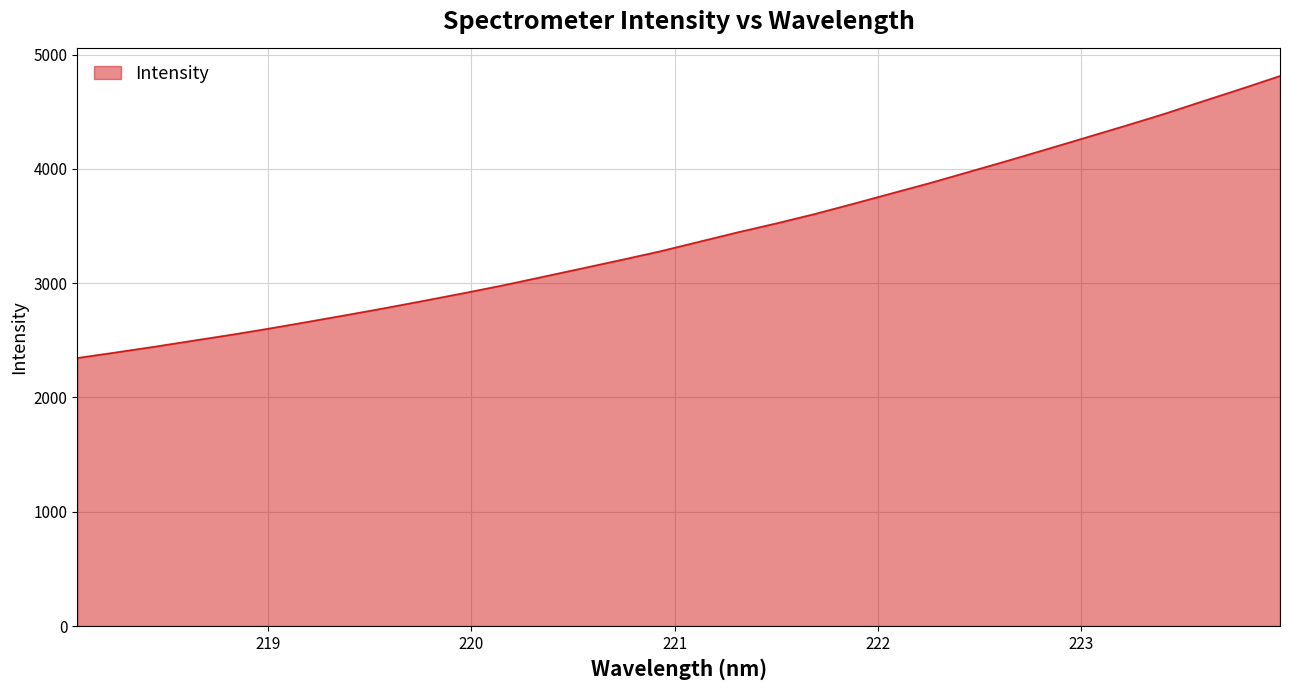

What is the difference between the maximum and minimum values?

2467.4